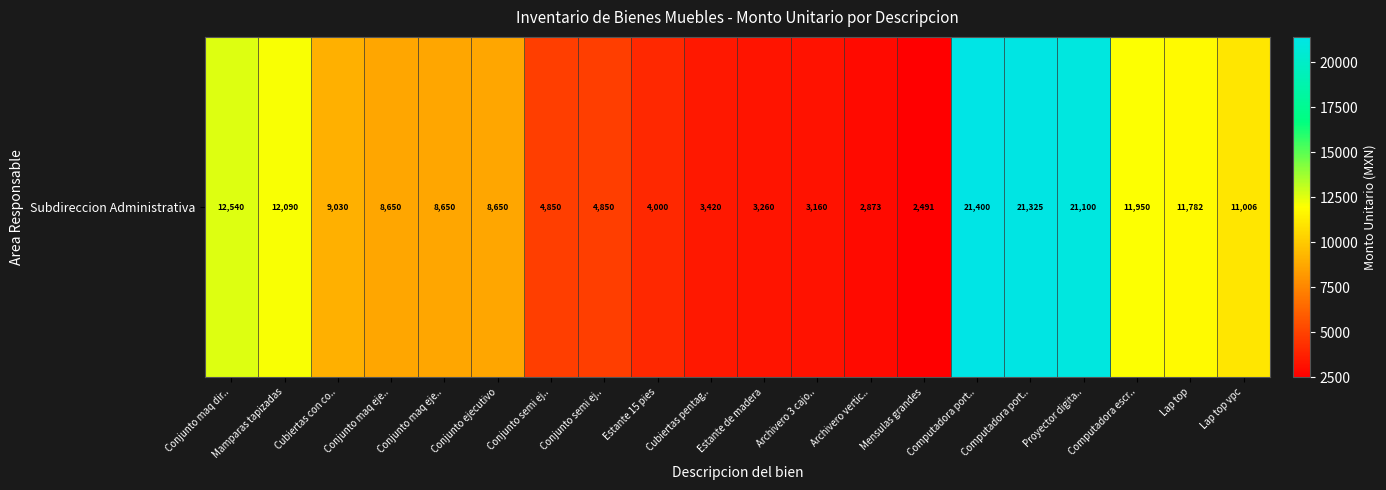

What is the sum of all values?

187077